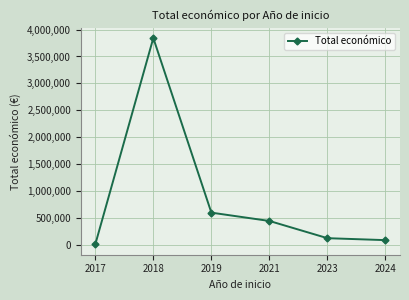

Is it true that the value at 2019 is 595133?

True